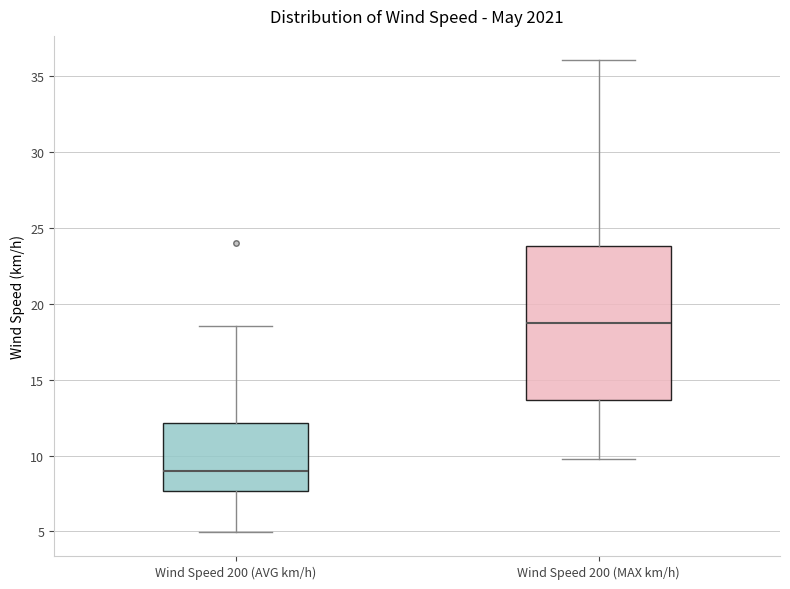

Where is the upper edge of the box for Wind Speed 200 (MAX km/h) on the y-axis? The values are not printed on the chart, so give them approximately, as read against the axis.

24.0